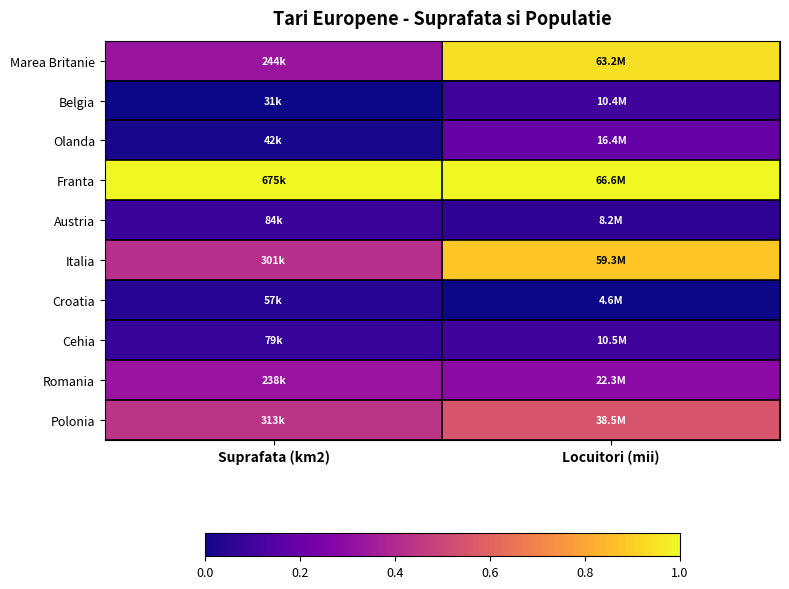

At how many categories does at least one series exceed 0?

2